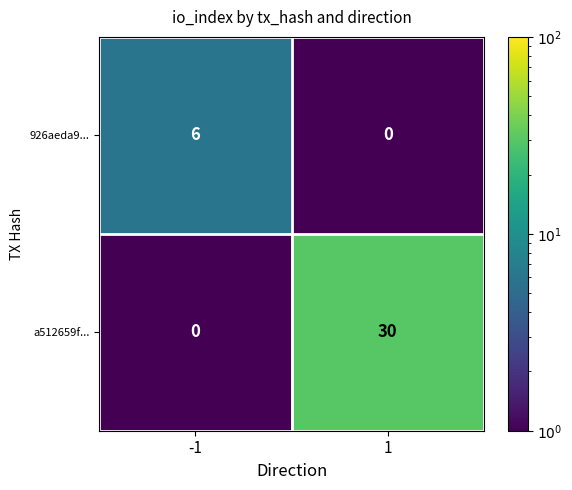

The 926aeda9... series shows 0 at 1. True or false?

True